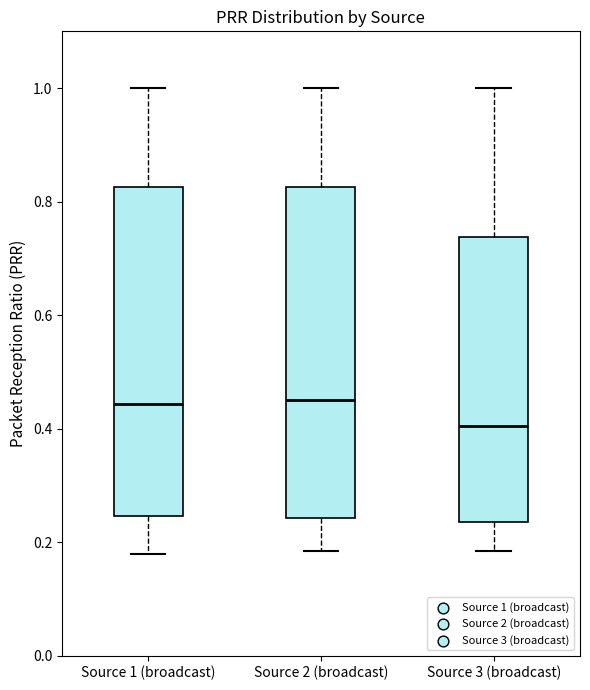

Where does the upper whisker of the box for Source 1 (broadcast) end on the y-axis? The values are not printed on the chart, so give them approximately, as read against the axis.

1.00